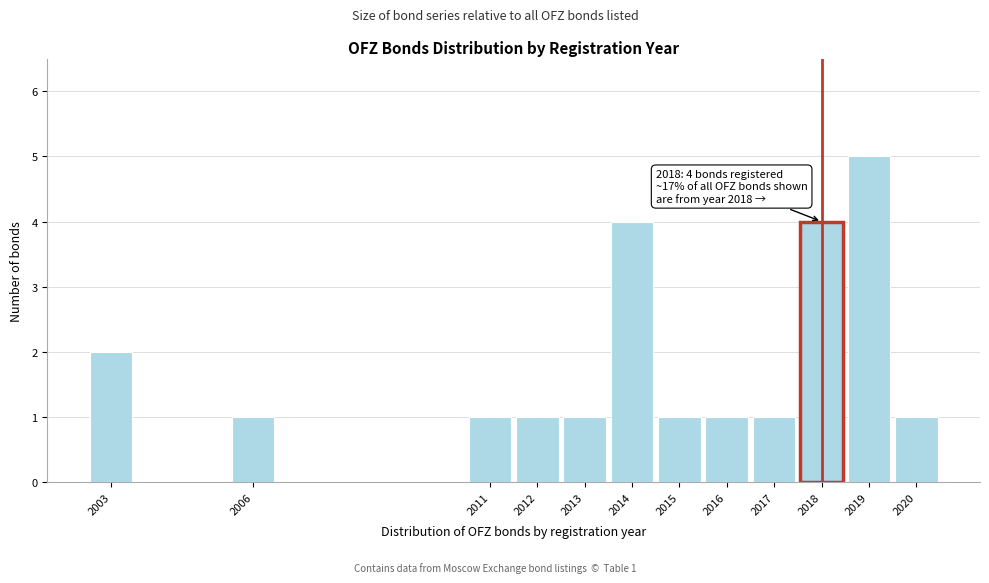

Reading right to left, list all the values displayed in this chart.

1	5	4	1	1	1	4	1	1	1	1	2